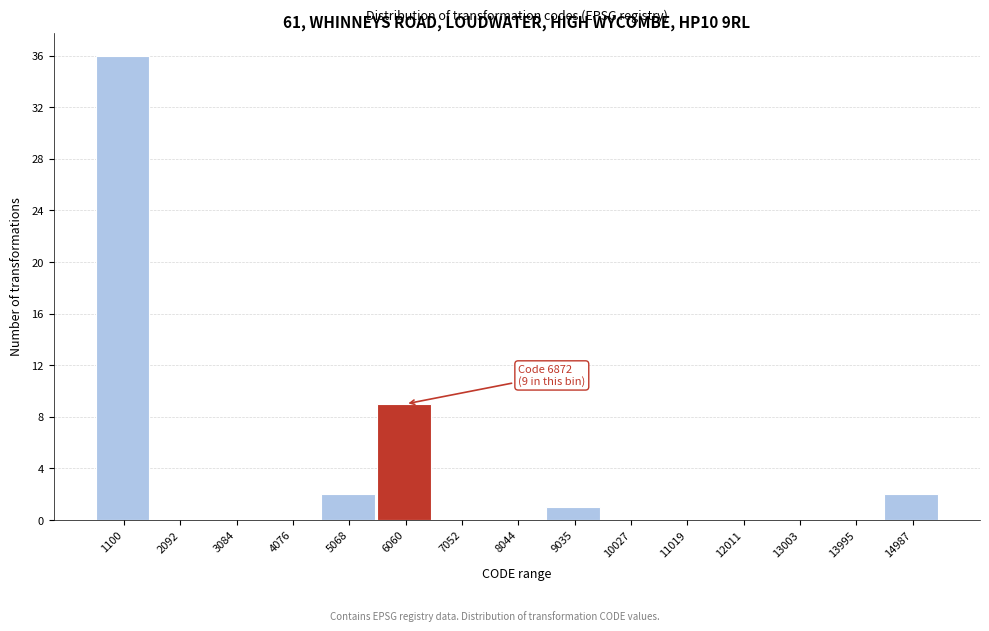

Reading left to right, transcribe all the data shown in this chart.

1100=36	2092=0	3084=0	4076=0	5068=2	6060=9	7052=0	8044=0	9035=1	10027=0	11019=0	12011=0	13003=0	13995=0	14987=2